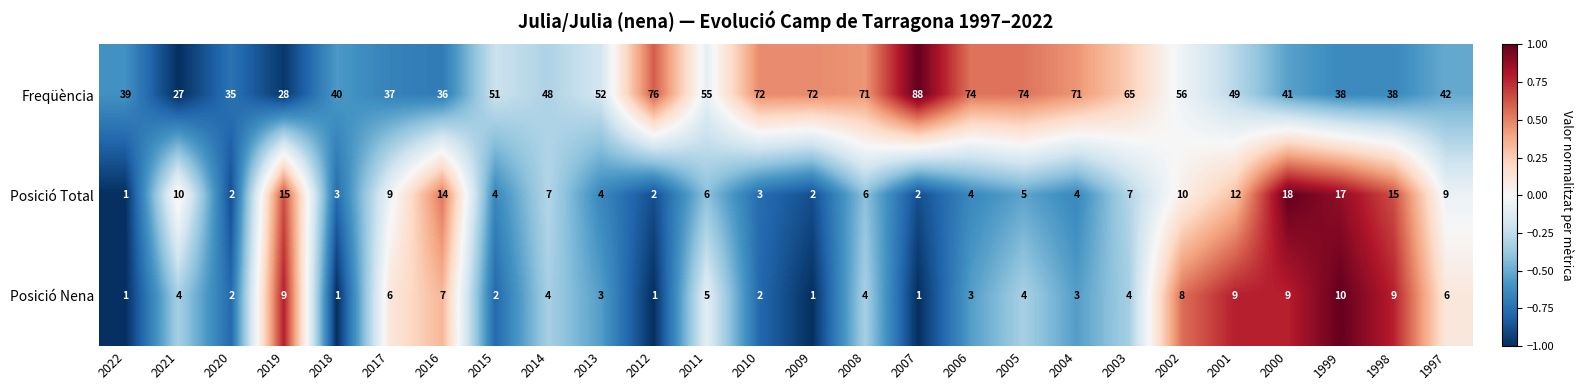

Read the Posició Total value at 1997, to the nearest 10.

10